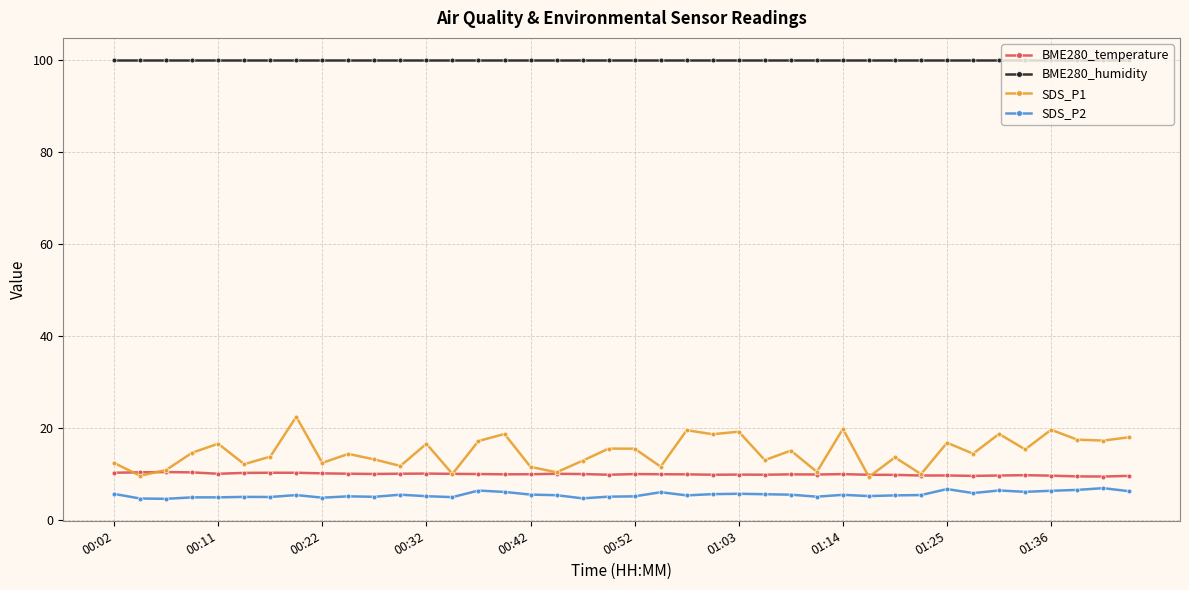

List the series in order of their peak value, lowest first.

SDS_P2, BME280_temperature, SDS_P1, BME280_humidity